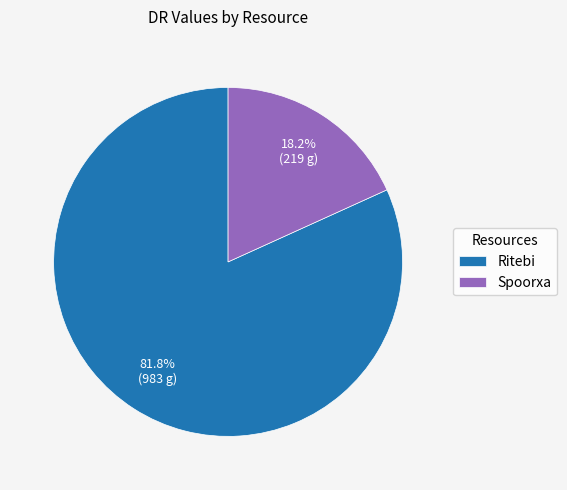

What portion of the pie excludes Spoorxa?

81.8%